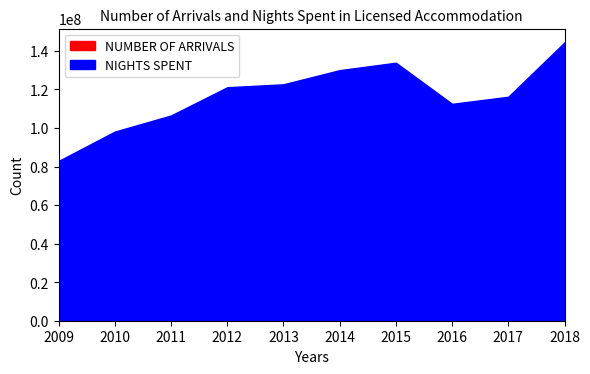

Reading left to right, what are all the values shown in this chart?

NUMBER OF ARRIVALS: 26526486	29753966	33614187	36183162	38281260	40901438	43359970	36945637	43047581	50344818
NIGHTS SPENT: 82915574	98158007	106505481	121154085	122682482	130029917	133881306	112545478	116227696	144415267